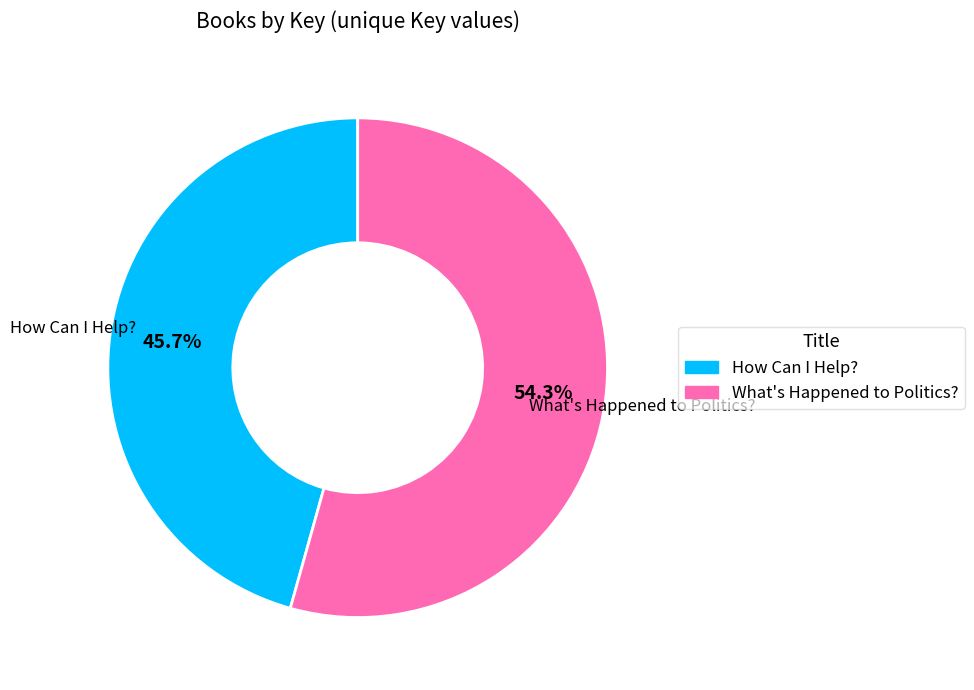

Rank the categories by value from lowest to highest.

How Can I Help?, What's Happened to Politics?